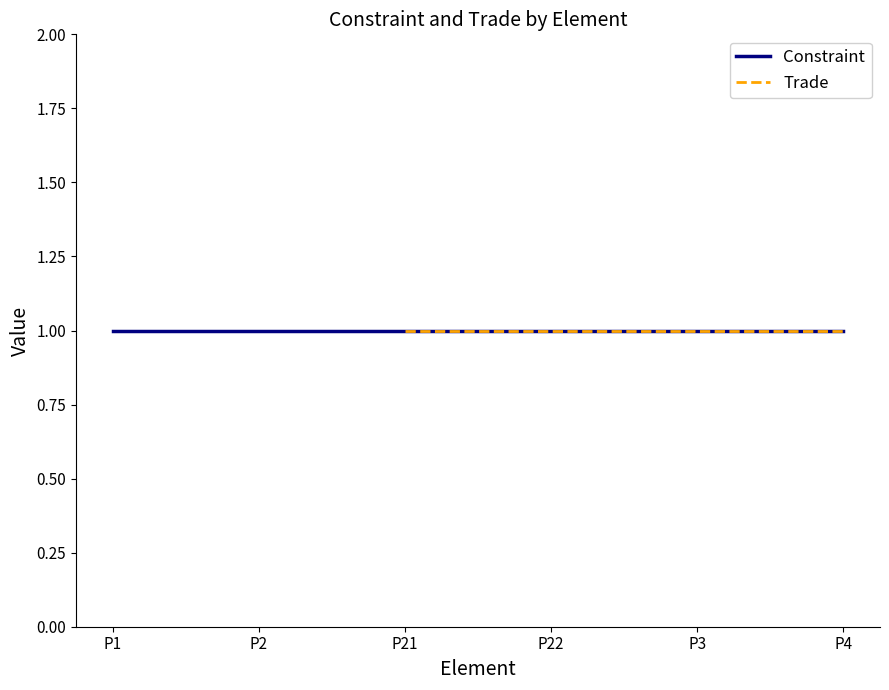

What is the approximate value at 1?

1